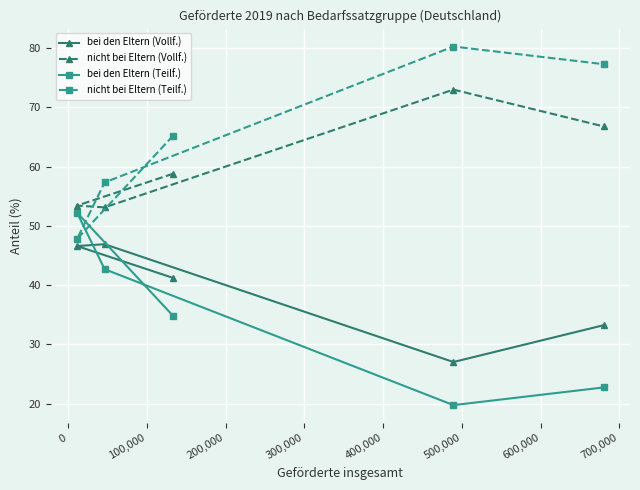

Which series ends up on top after the final intersection of nicht bei Eltern (Teilf.) and nicht bei Eltern (Vollf.)?

nicht bei Eltern (Teilf.)